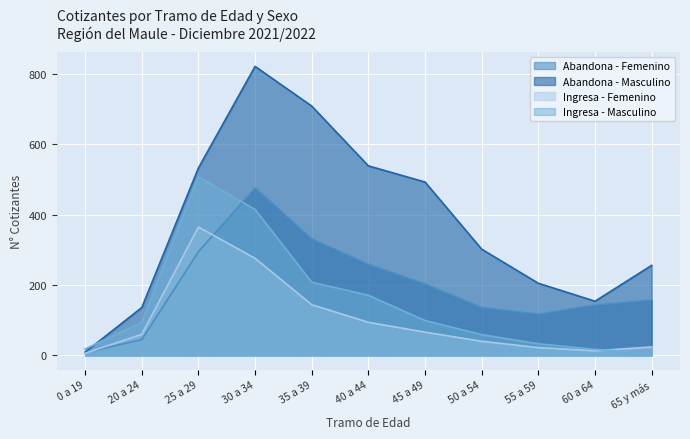

What is the label of the 1st point from the right?

65 y más